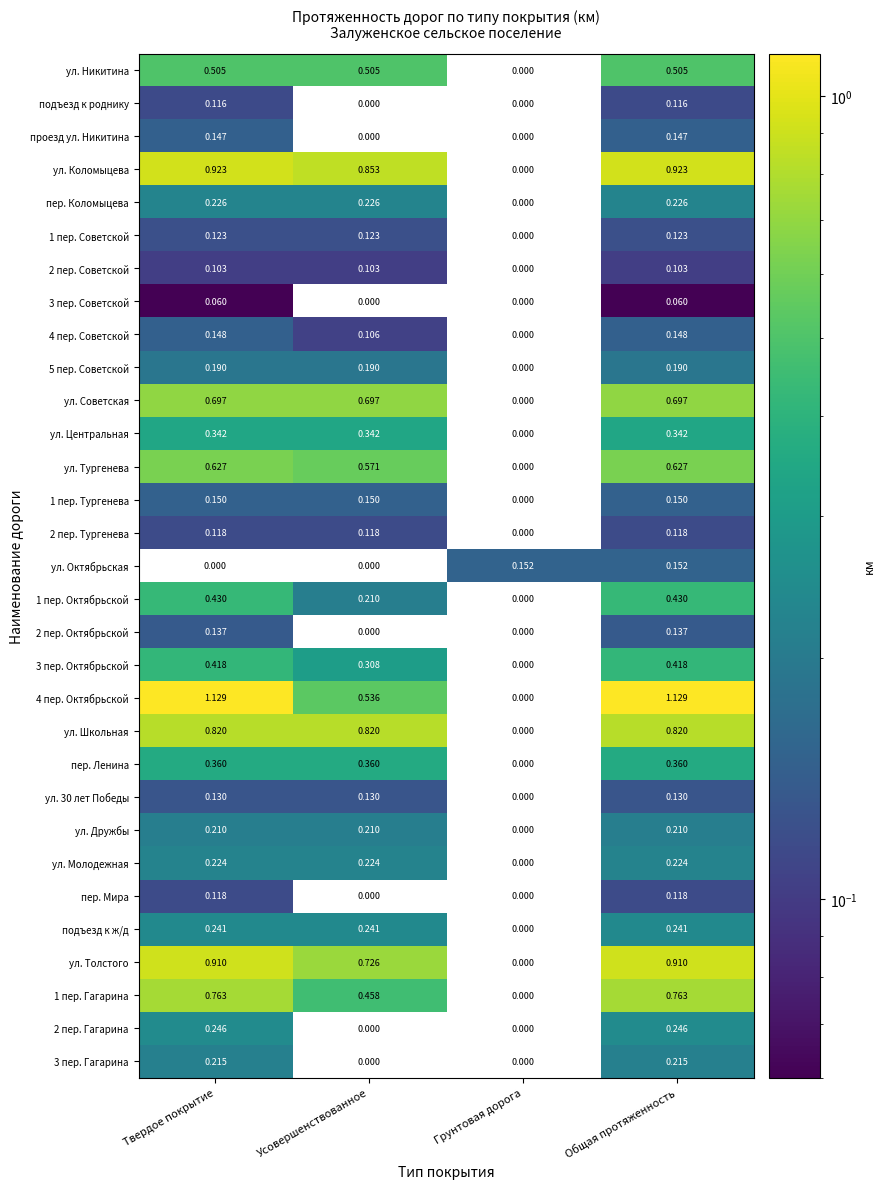

Where is ул. 30 лет Победы nearest to the value 0?

Грунтовая дорога